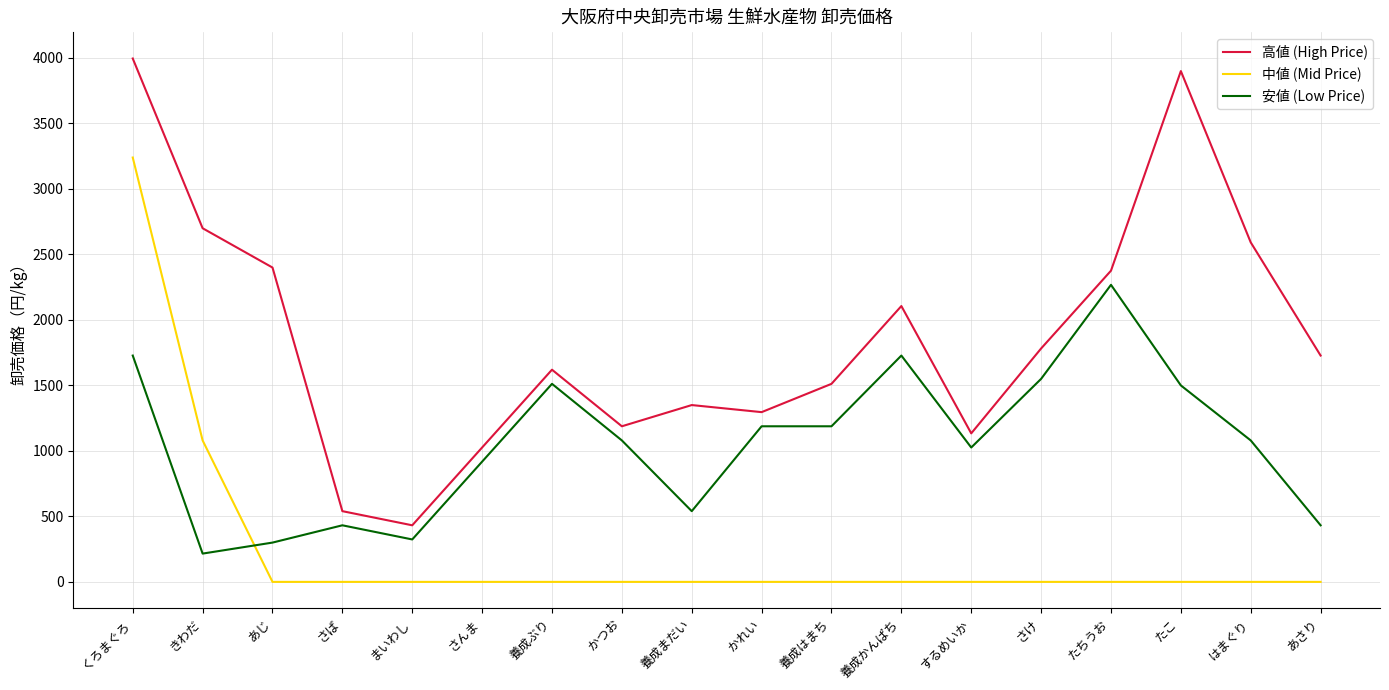

Between かつお and あさり, which series saw the biggest shift?

安値 (Low Price)